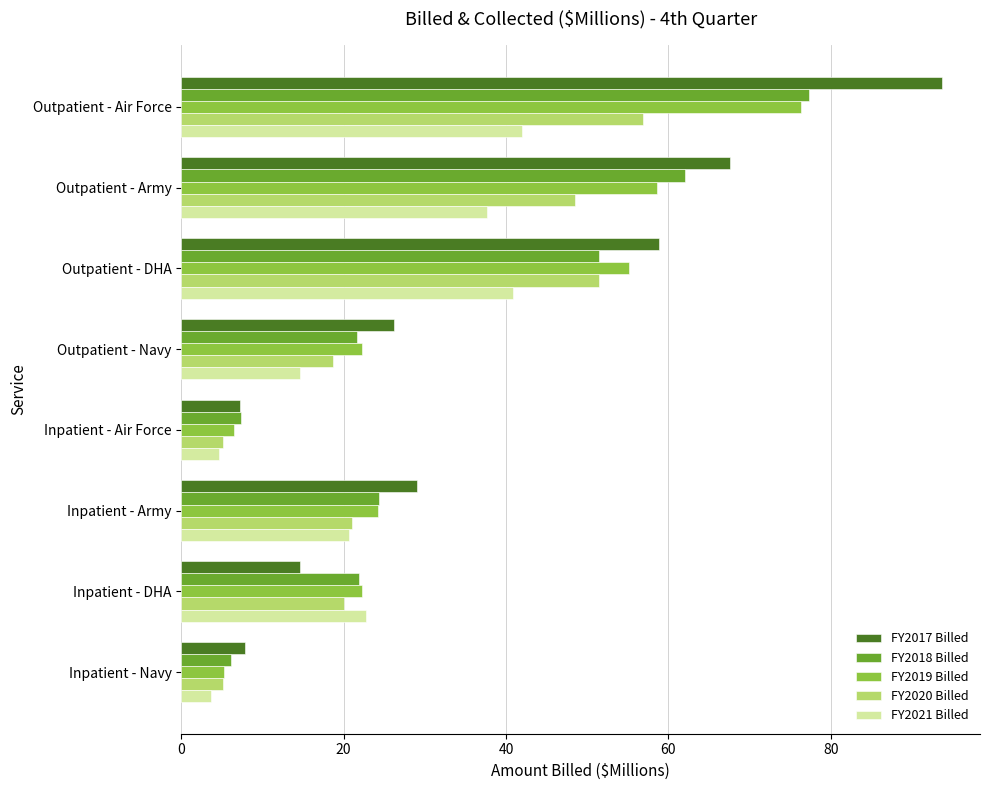

Between Inpatient - Army and Inpatient - Navy, which series saw the biggest shift?

FY2017 Billed